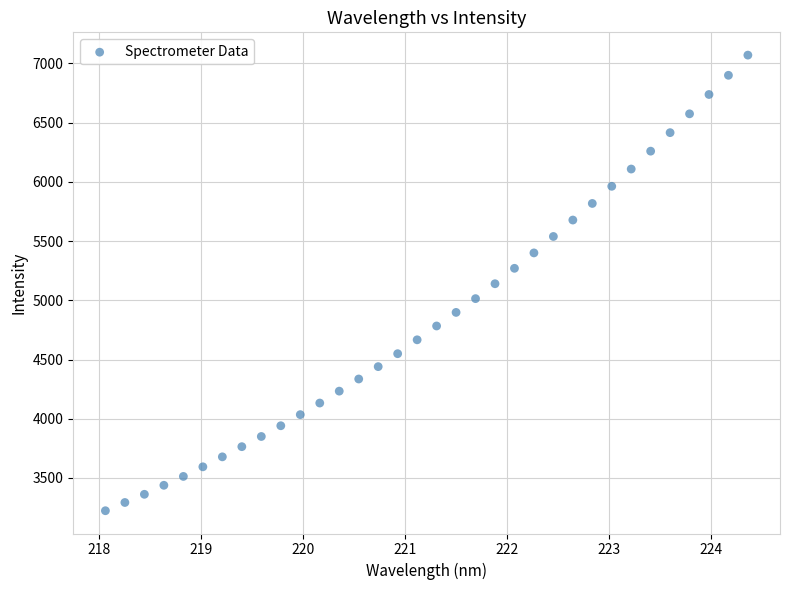

What is the range of Y values (max minus min)?

3846.6